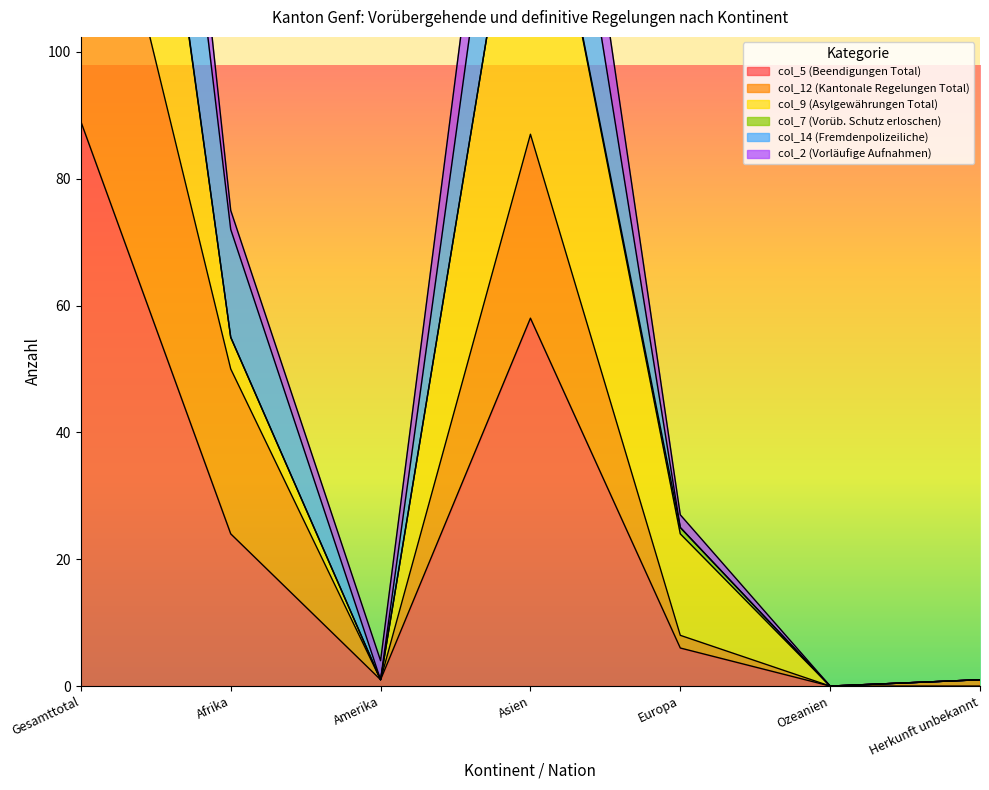

How many interior local peaks does the col_5 (Beendigungen Total) series have?

1